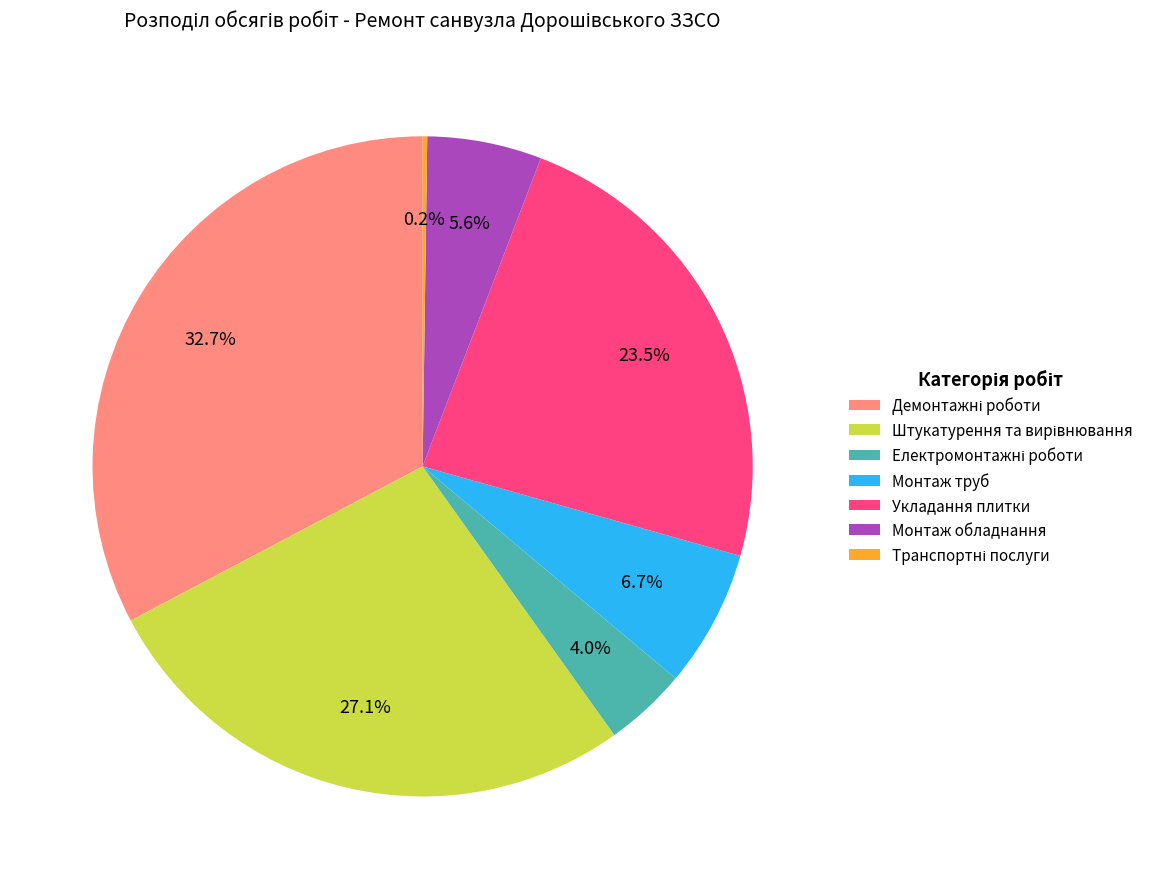

How much of the chart is everything except Монтаж труб?

93.3%